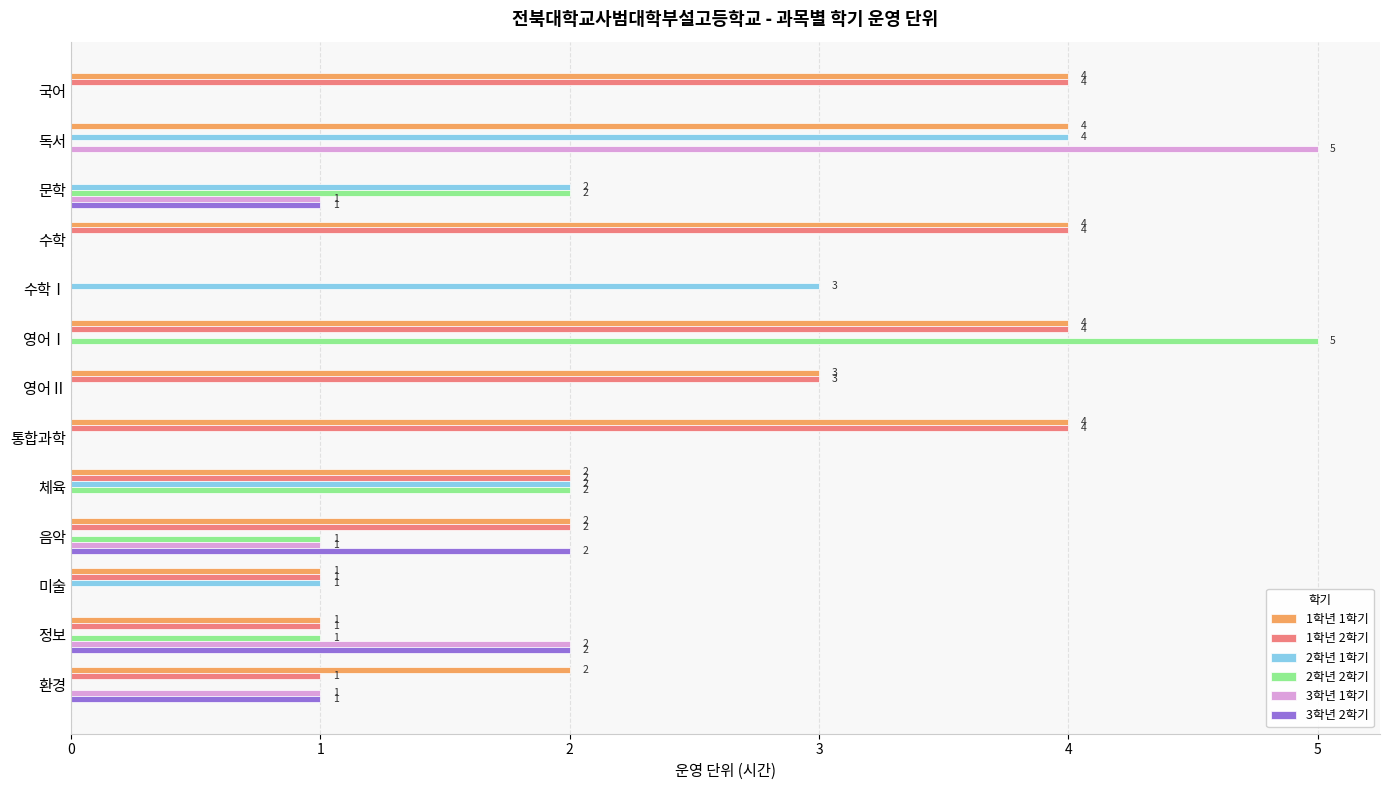

Count the 1학년 1학기 values in the range 1 to 4.

11